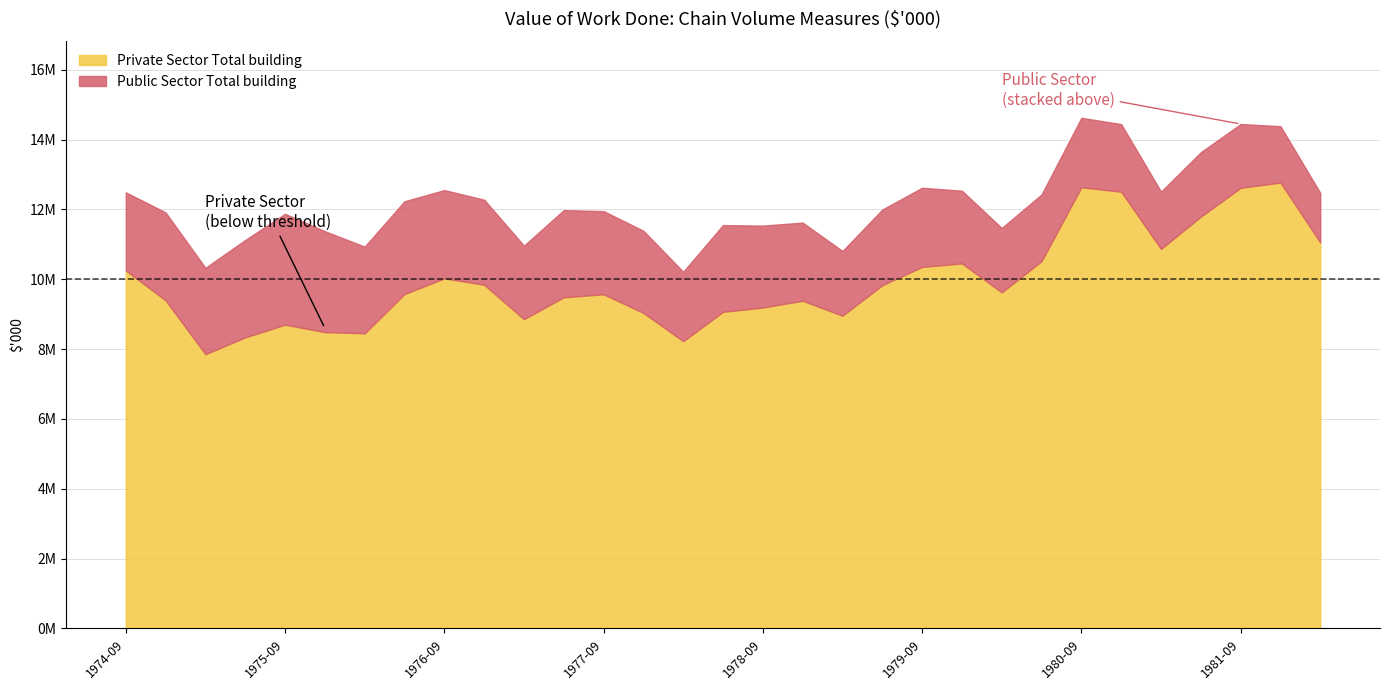

Which label corresponds to the largest value in the chart?

1981-12